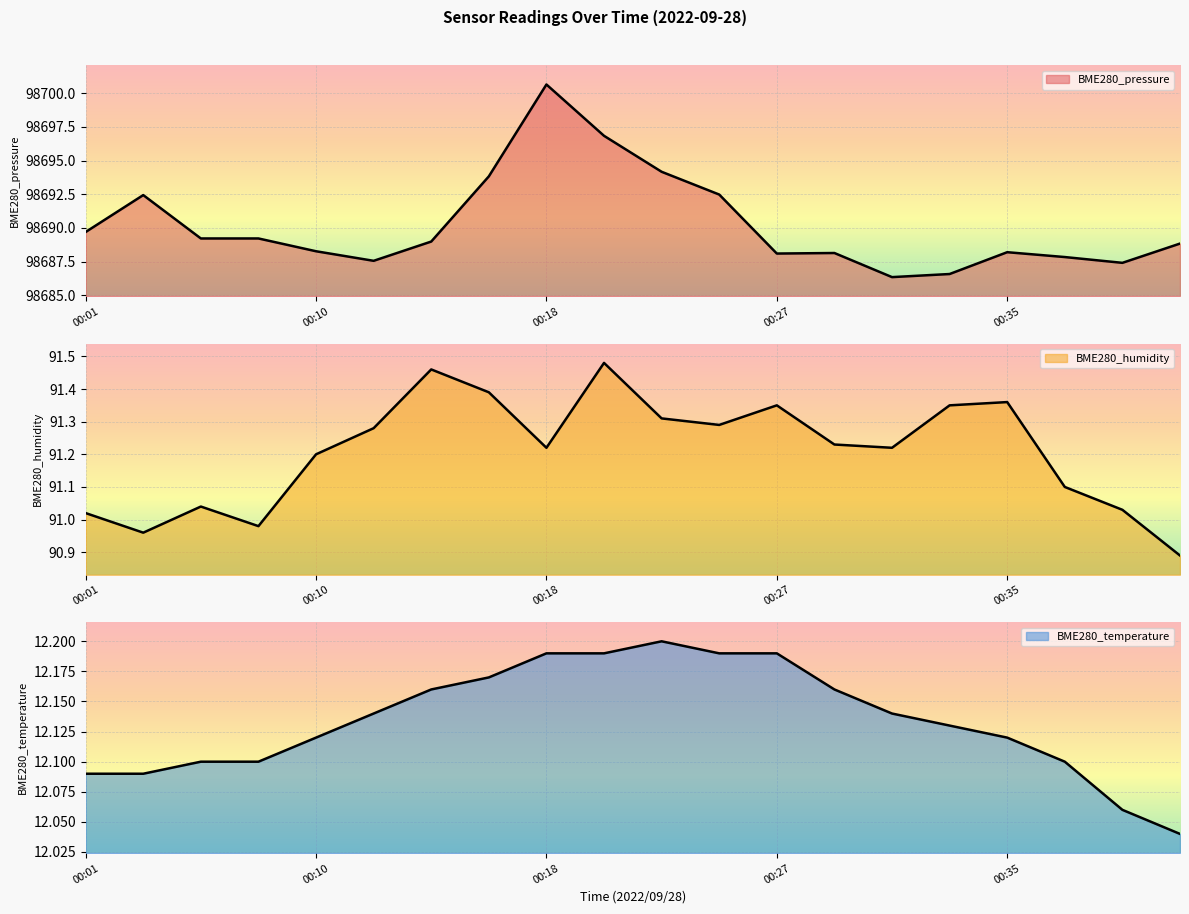

Which series has the largest total across all categories?

BME280_pressure